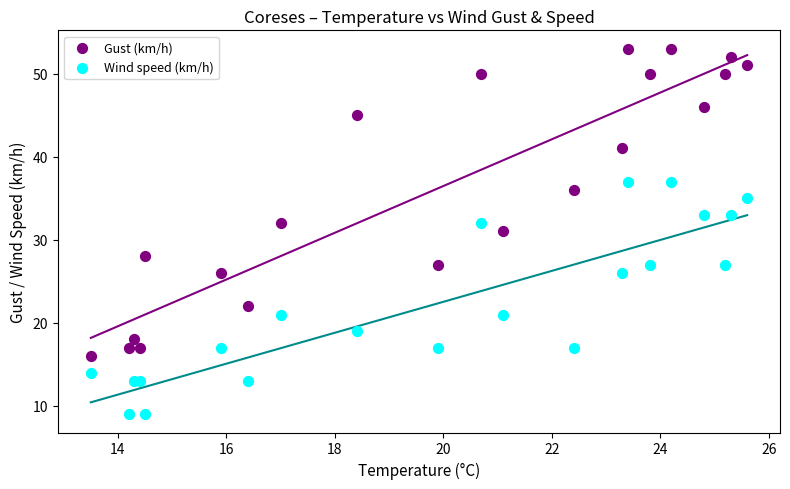

Which series reaches the minimum Y coordinate?

Wind speed (km/h)